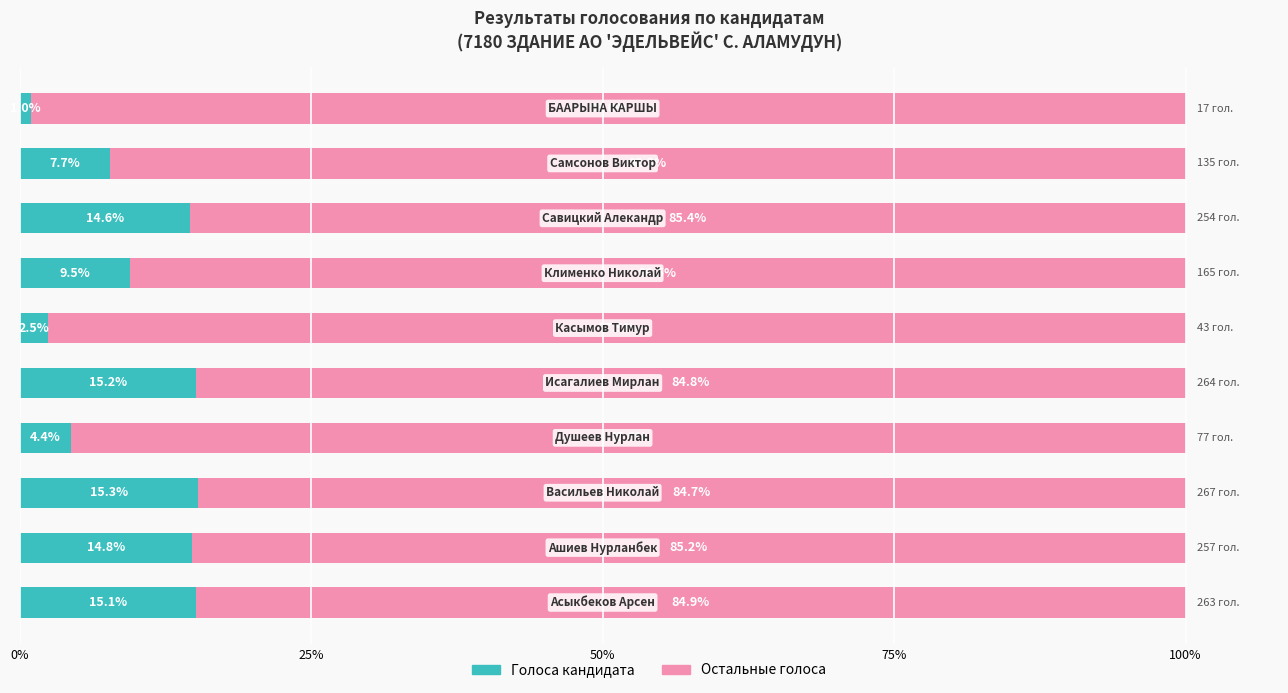

What is the highest value of the Голоса кандидата series?

15.3